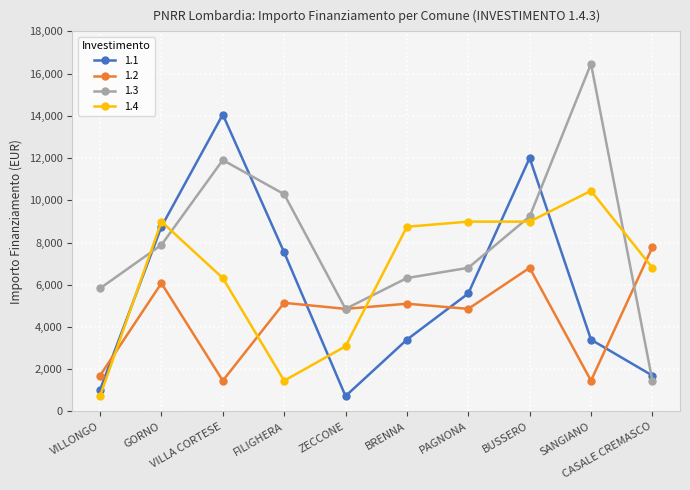

At which label is 1.1 closest to 7396?

FILIGHERA